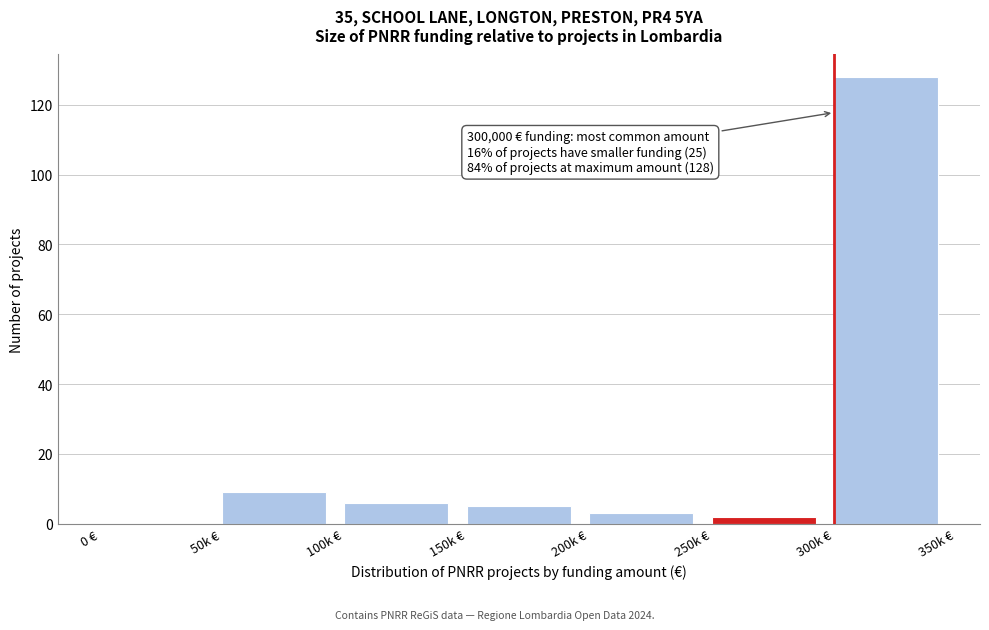

Reading left to right, transcribe all the data shown in this chart.

0 €=0	50k €=9	100k €=6	150k €=5	200k €=3	250k €=2	300k €=128